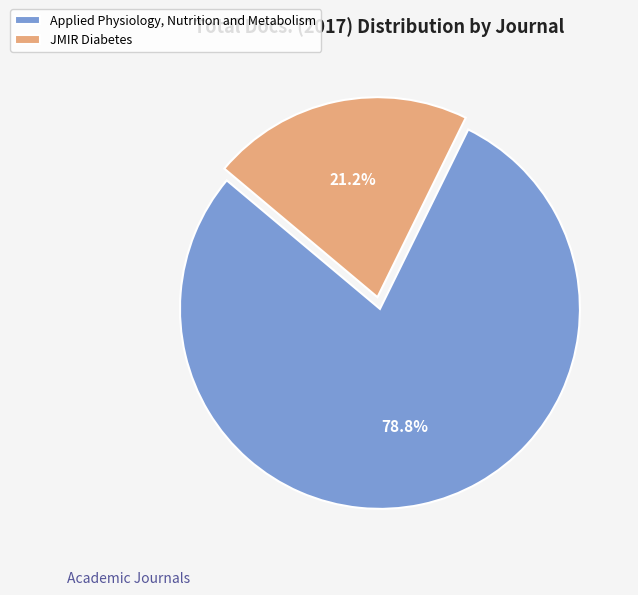

What portion of the pie excludes Applied Physiology, Nutrition and Metabolism?

21.2%